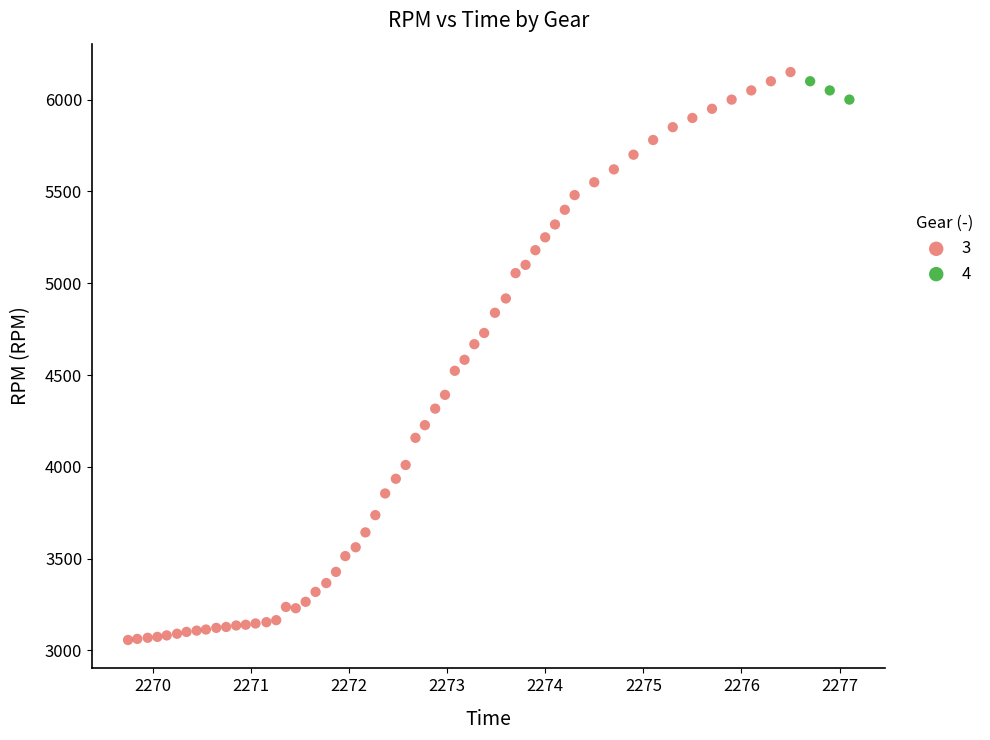

Which series has the largest Y range (max minus min)?

3